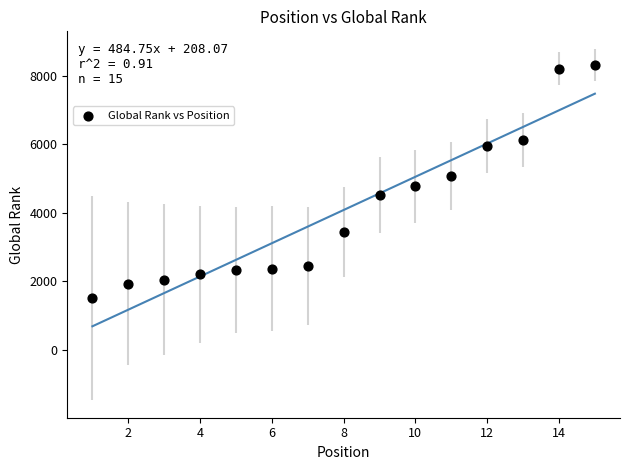

What is the range of Y values (max minus min)?

6804